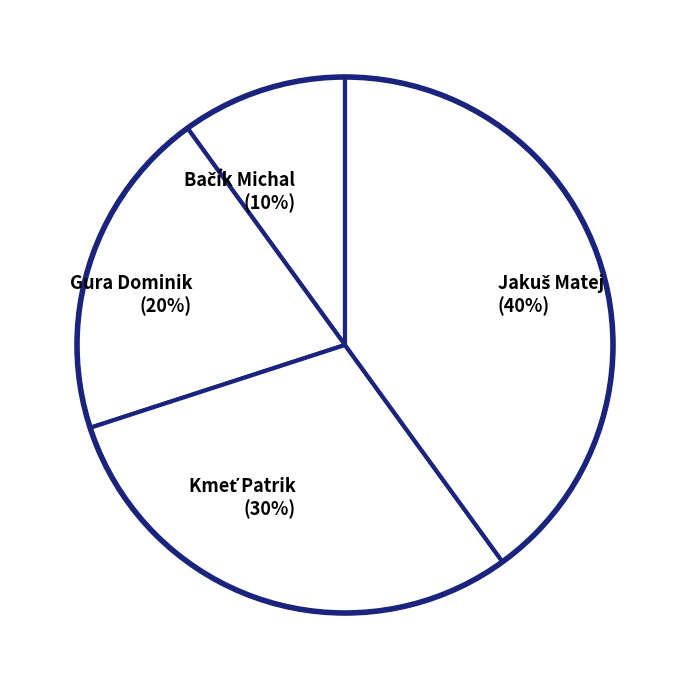

How many slices are in this pie chart?

4